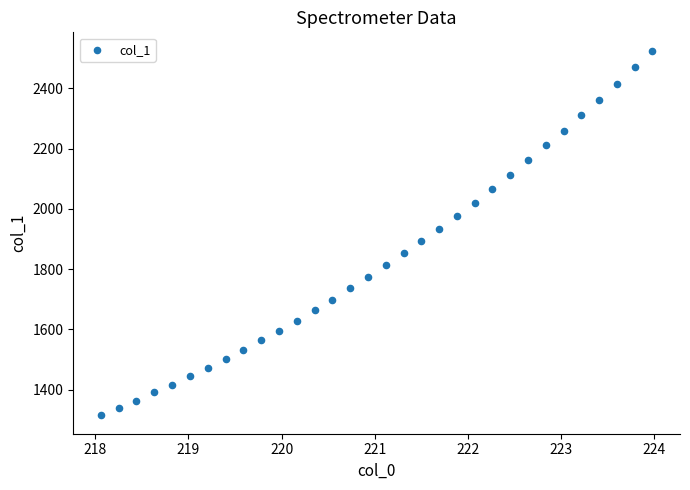

What is the range of X values (max minus min)?

5.9